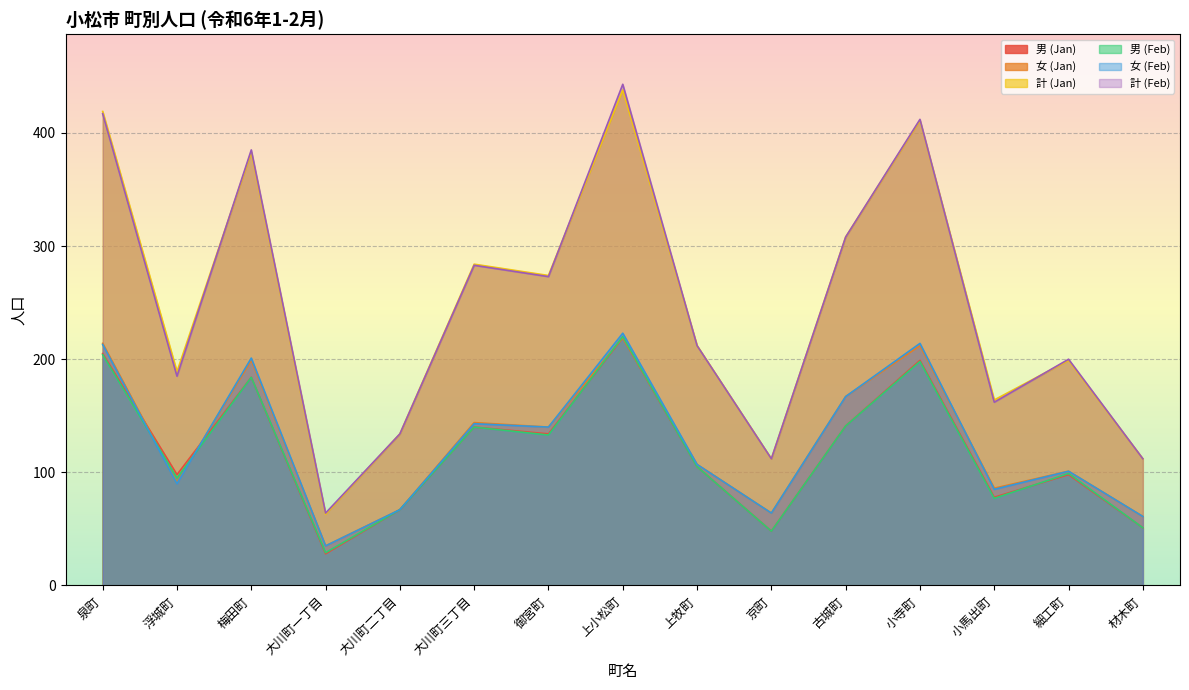

True or false: 計 (Jan) and 女 (Jan) intersect in this chart.

False